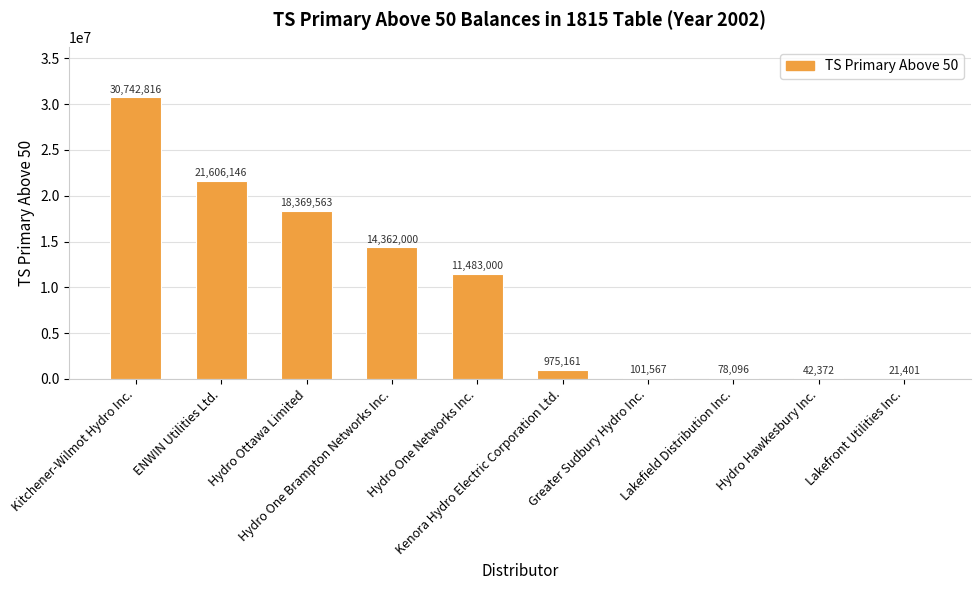

What is the difference between the second highest and minimum values?

21584745.2